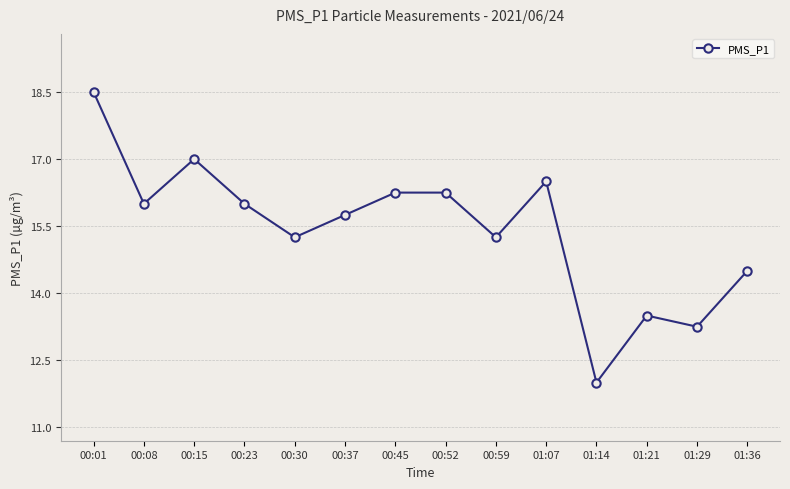

What is the maximum value shown in the chart?

18.5